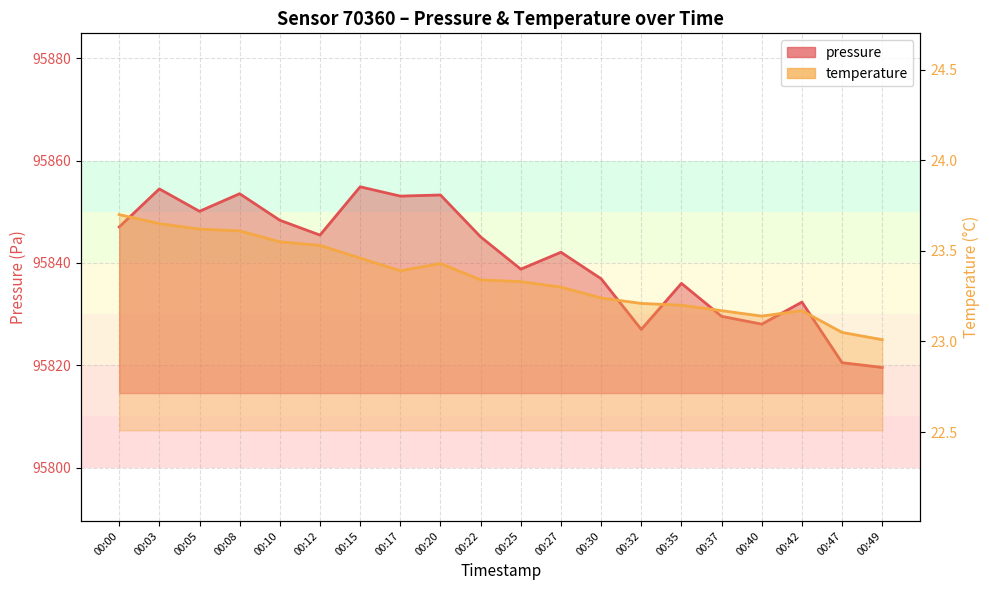

How many interior local valleys does the temperature series have?

2